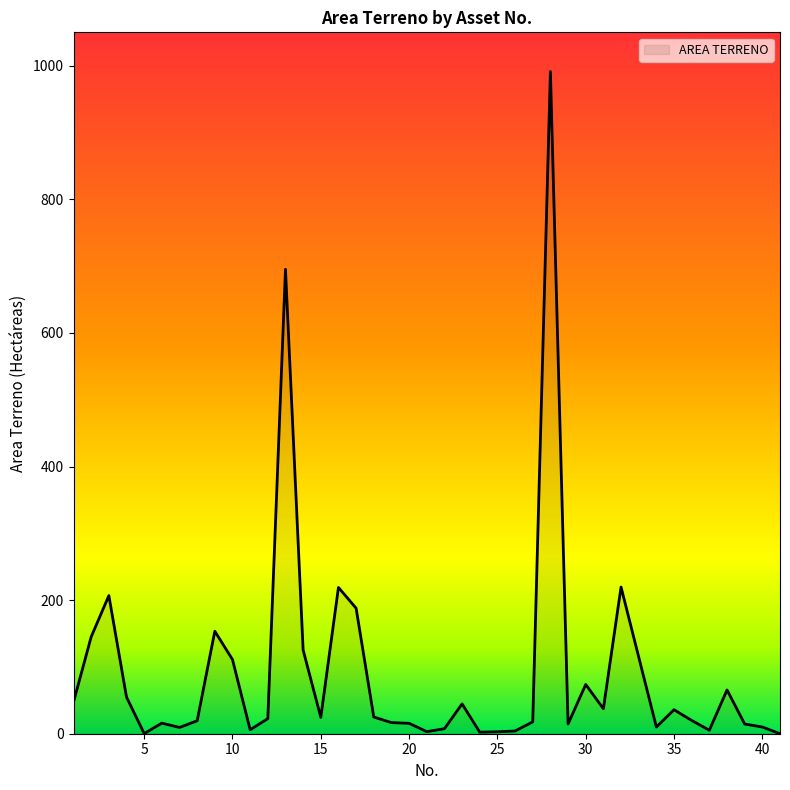

What is the difference between the maximum and minimum values?

991.3